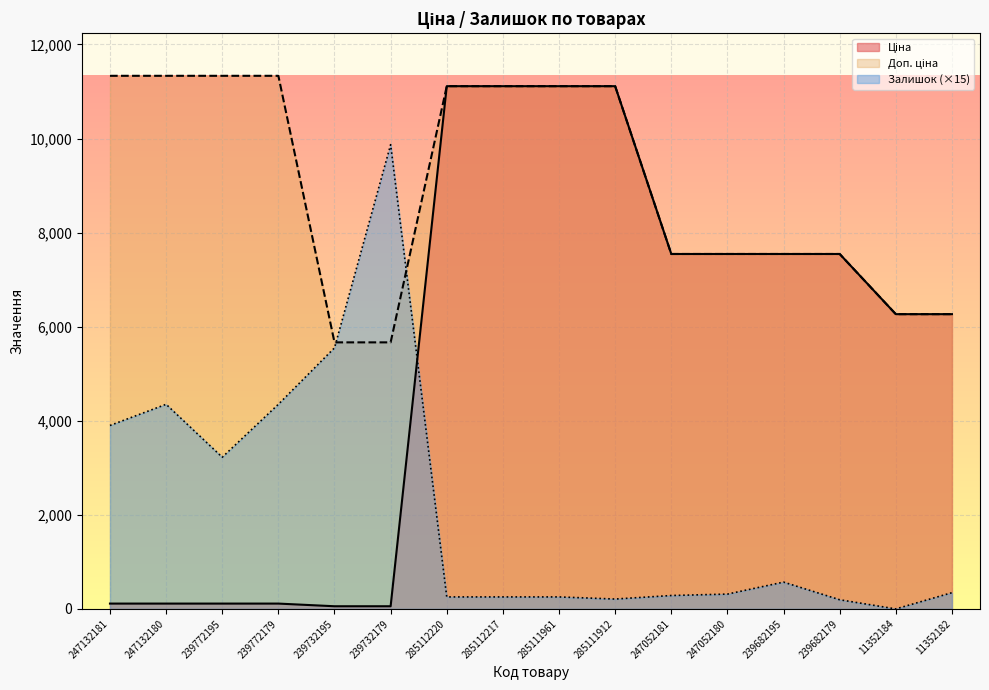

Rank the series by their maximum value, from lowest to highest.

Залишок, Ціна, Доп. ціна